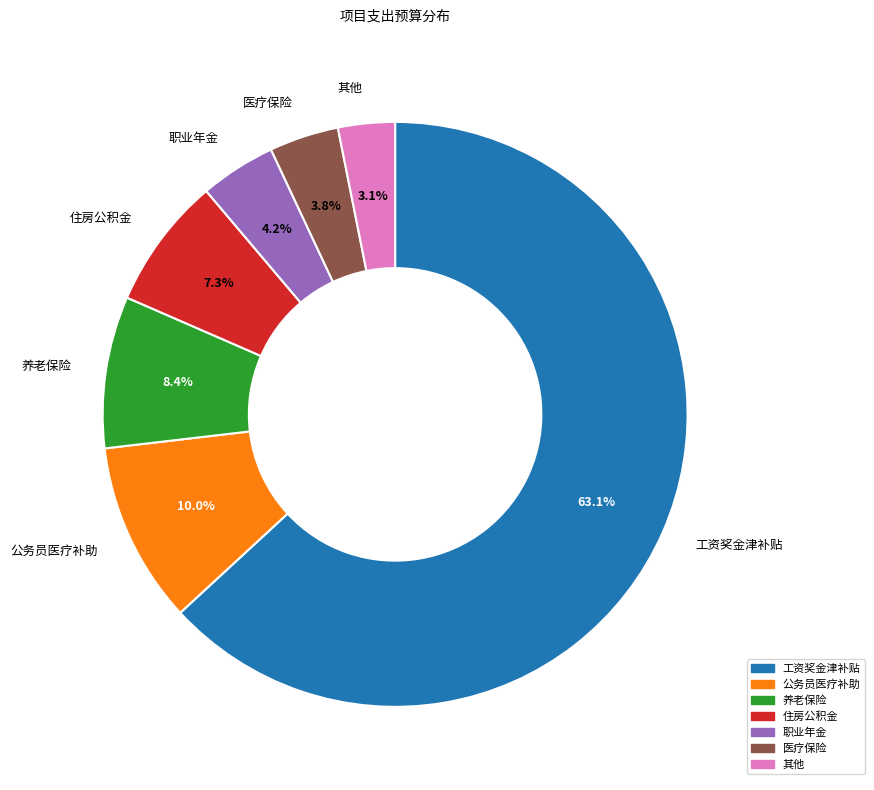

Between 公务员医疗补助 and 住房公积金, which is larger?

公务员医疗补助